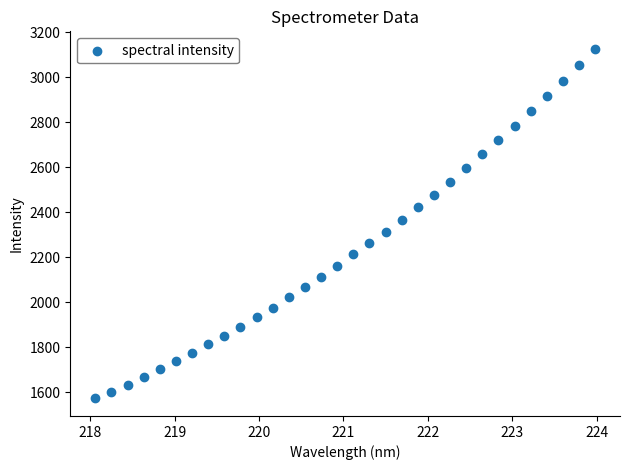

What is the range of Y values (max minus min)?

1554.0